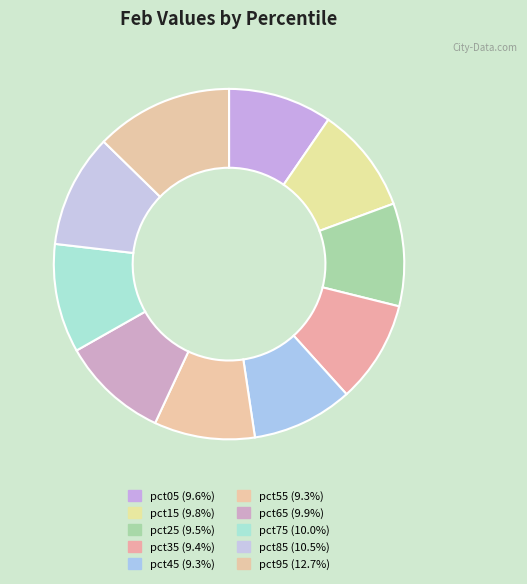

To the nearest percent, what is the average slice percentage?

10%